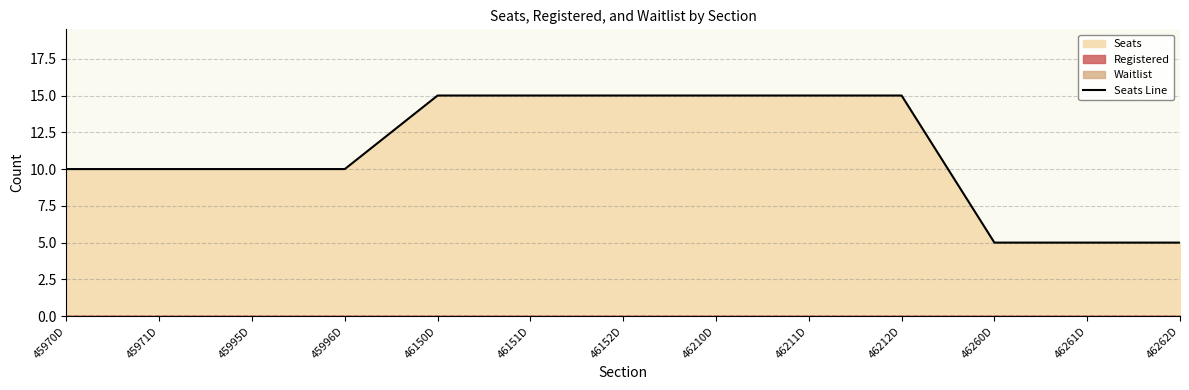

What is the smallest value displayed?

5